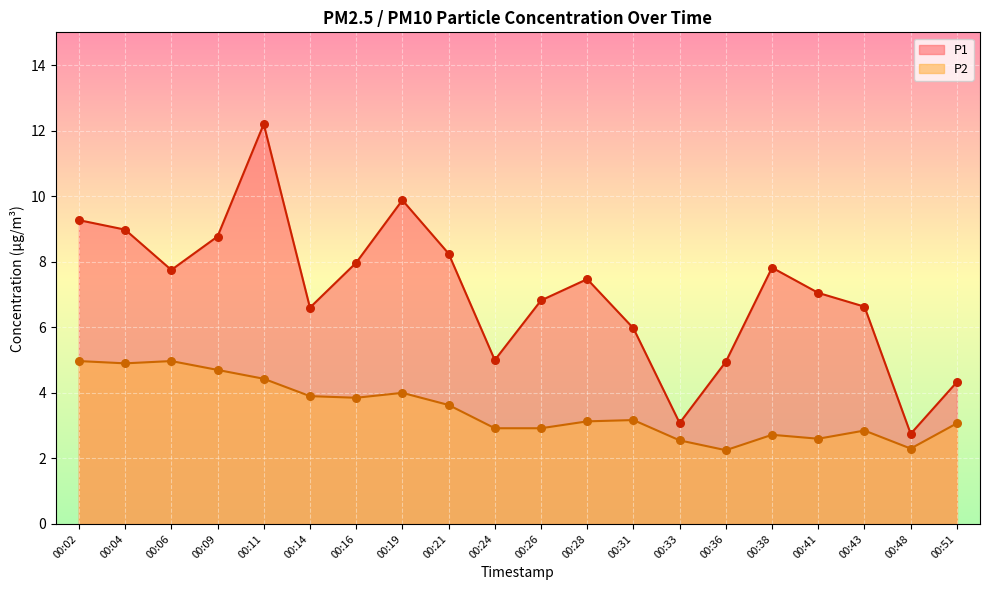

Which series has the largest Y range (max minus min)?

P1